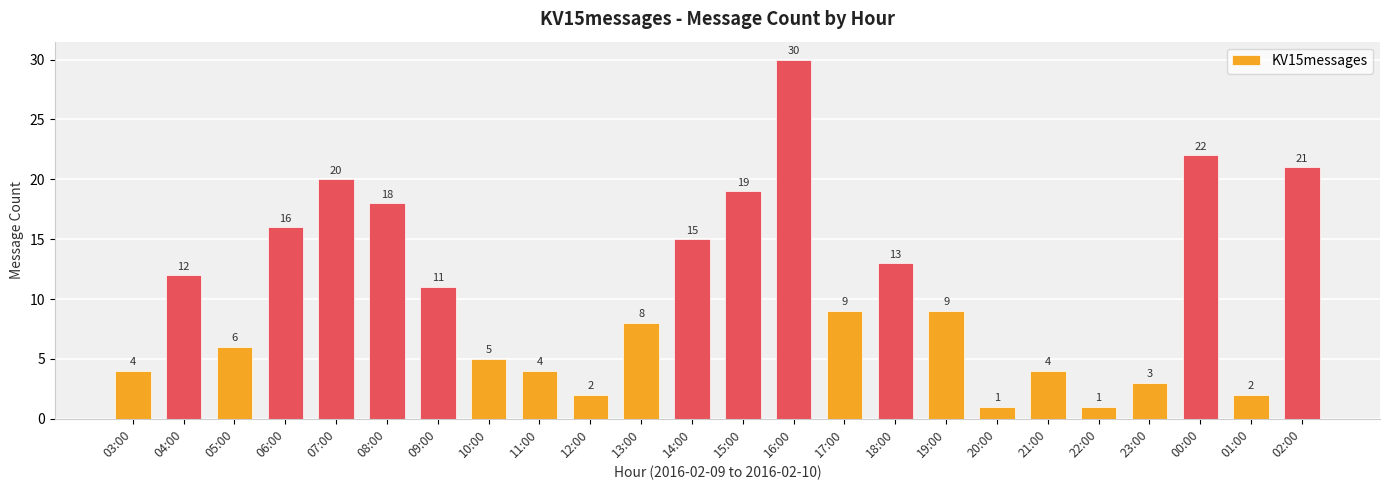

True or false: the data shows 12 at 15:00.

False